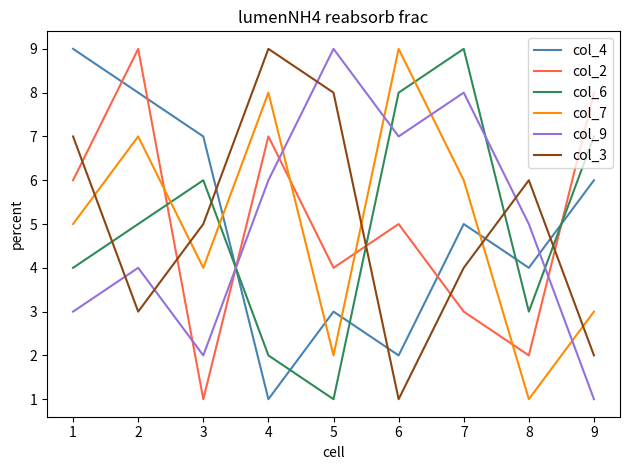

Is the value of col_9 at 4 greater than the value of col_6 at 4?

Yes